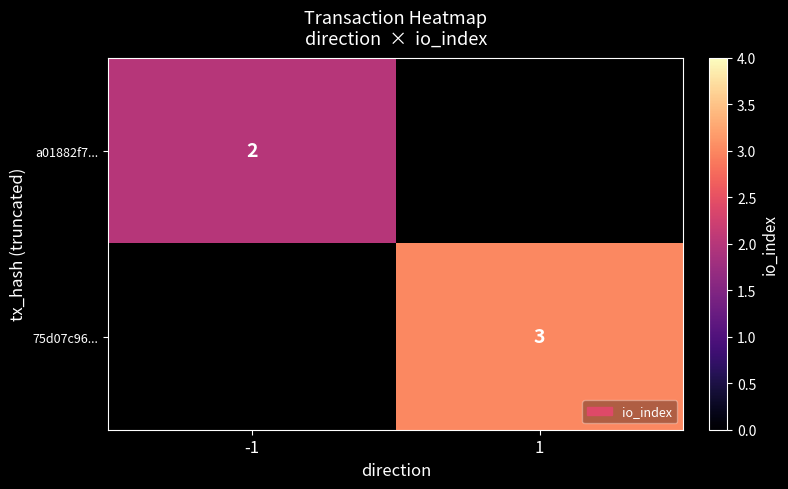

The value of a01882f7... at -1 is 2. True or false?

True